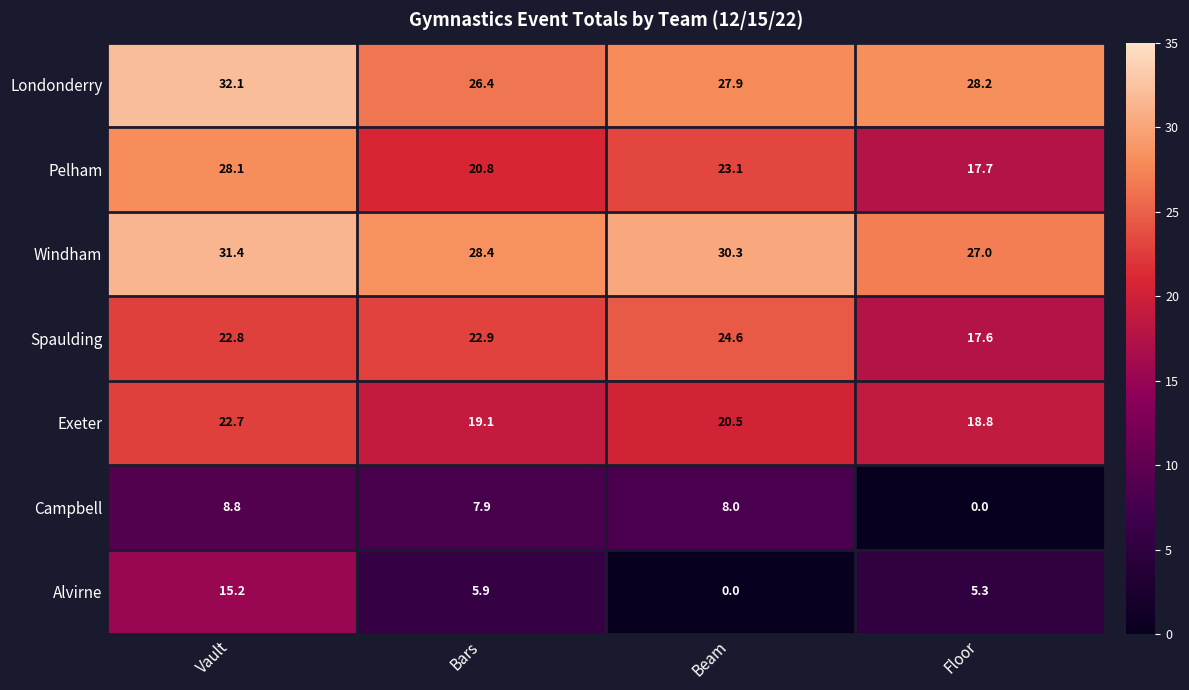

At which category is the sum across all series the highest?

Vault